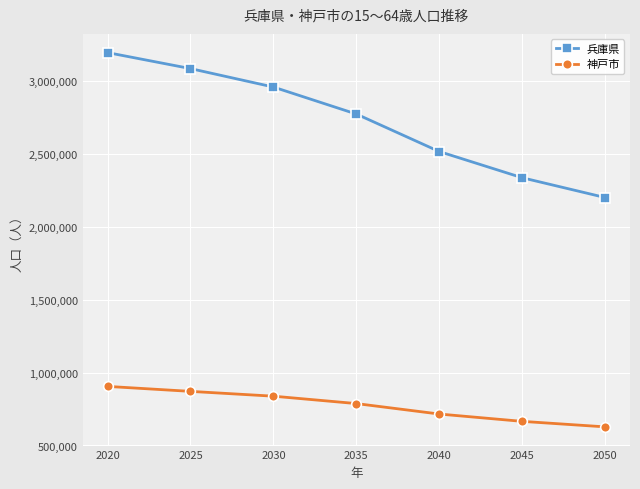

What is the difference between the 神戸市 values at 2050 and 2035?

159912